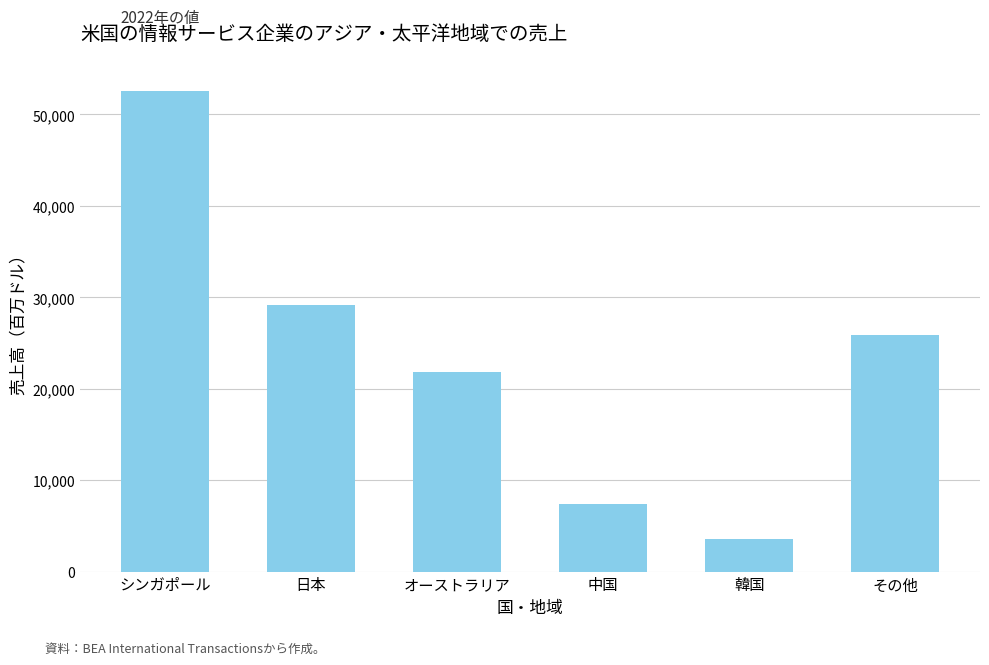

What is the difference between the second highest and minimum values?

25704